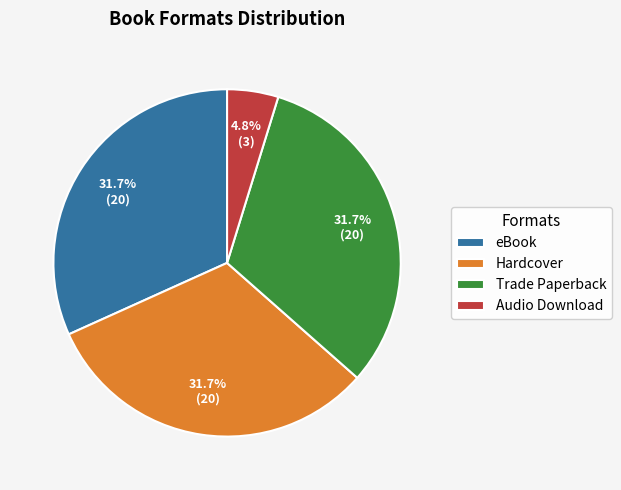

What is the smallest slice in the pie chart?

Audio Download